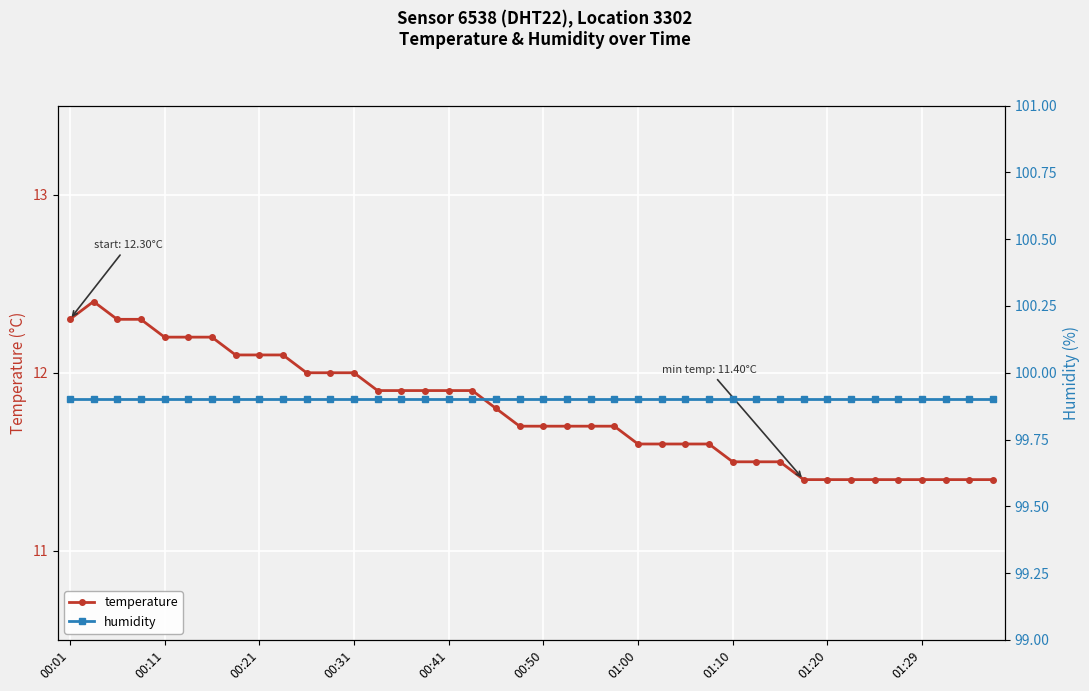

True or false: temperature and humidity cross at least once.

False